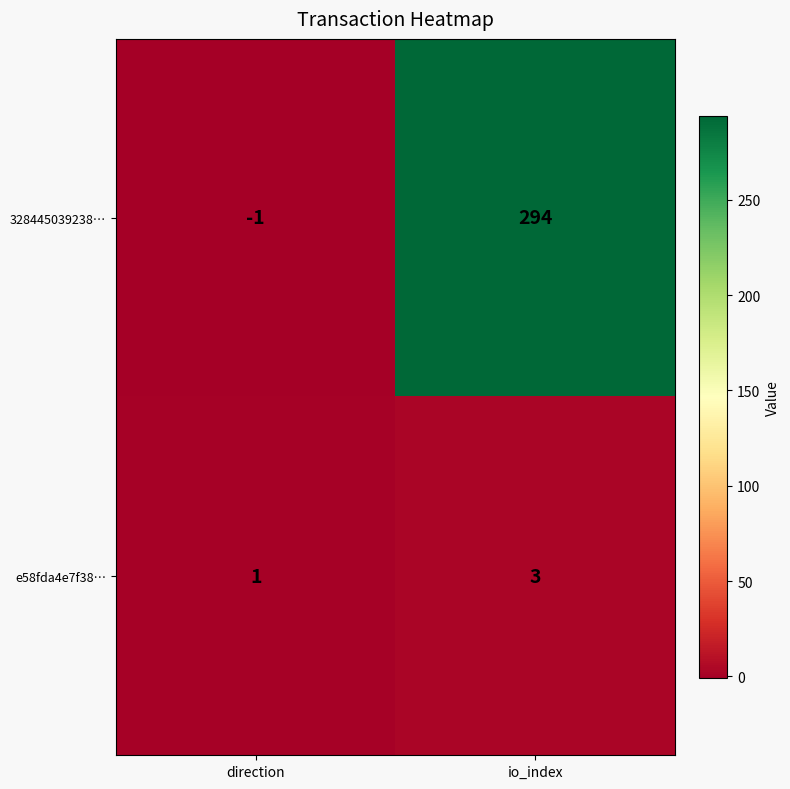

List the labels in order of 328445039238… value, largest first.

io_index, direction